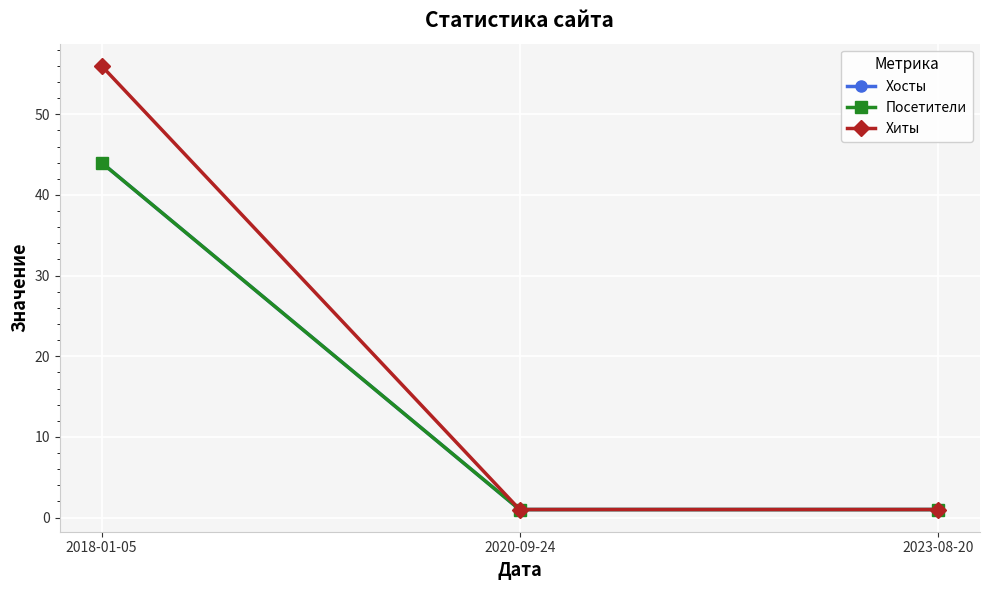

At which label does Хосты reach its peak?

2018-01-05